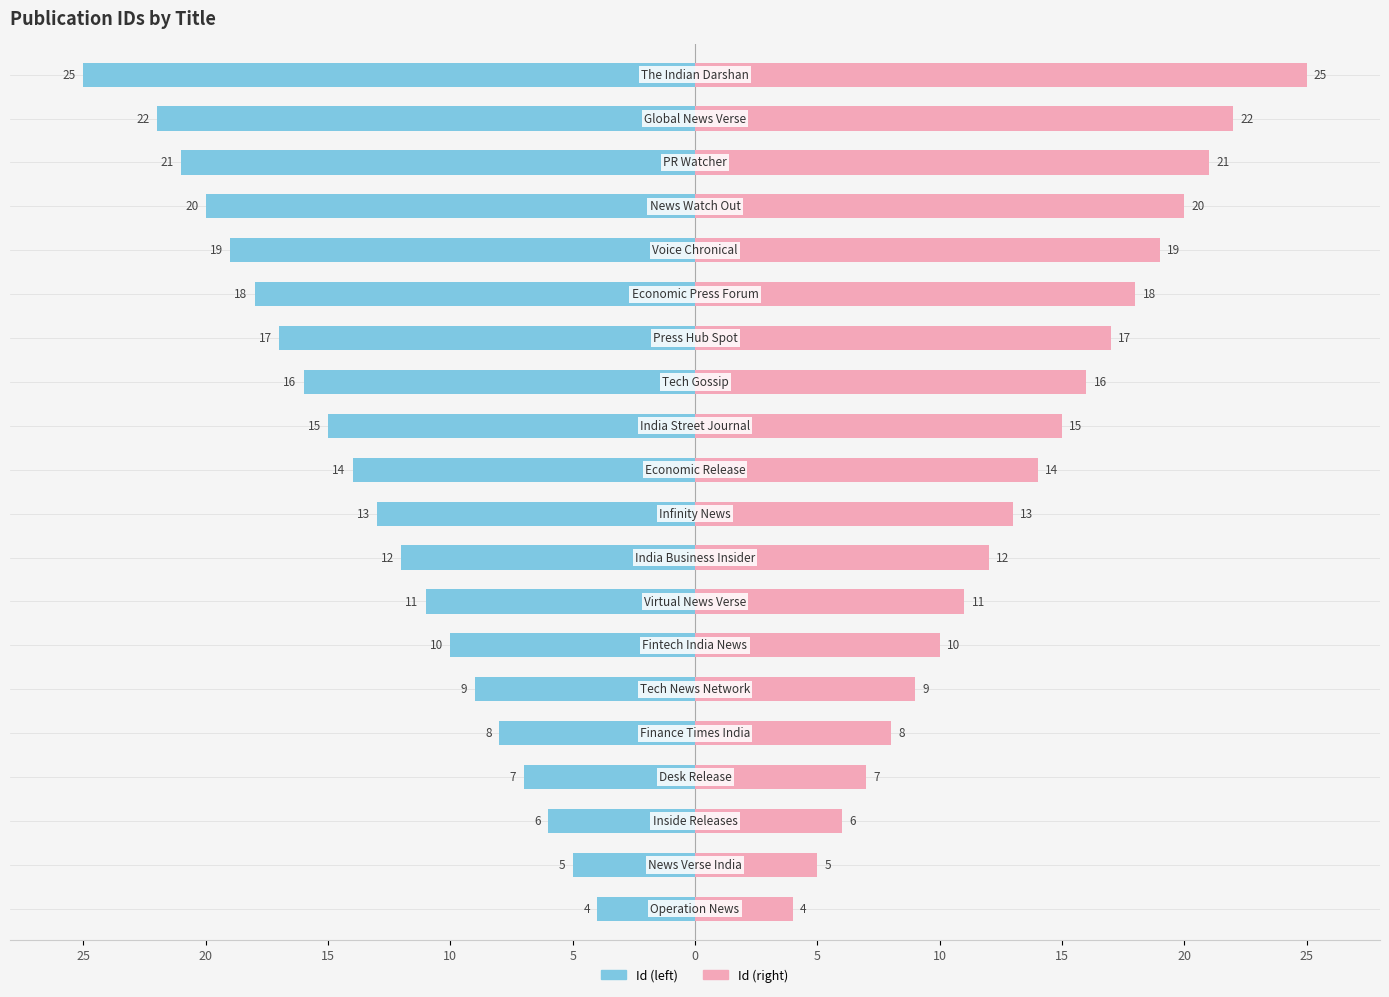

How many values in the Id (mirror) series are below 14?

10